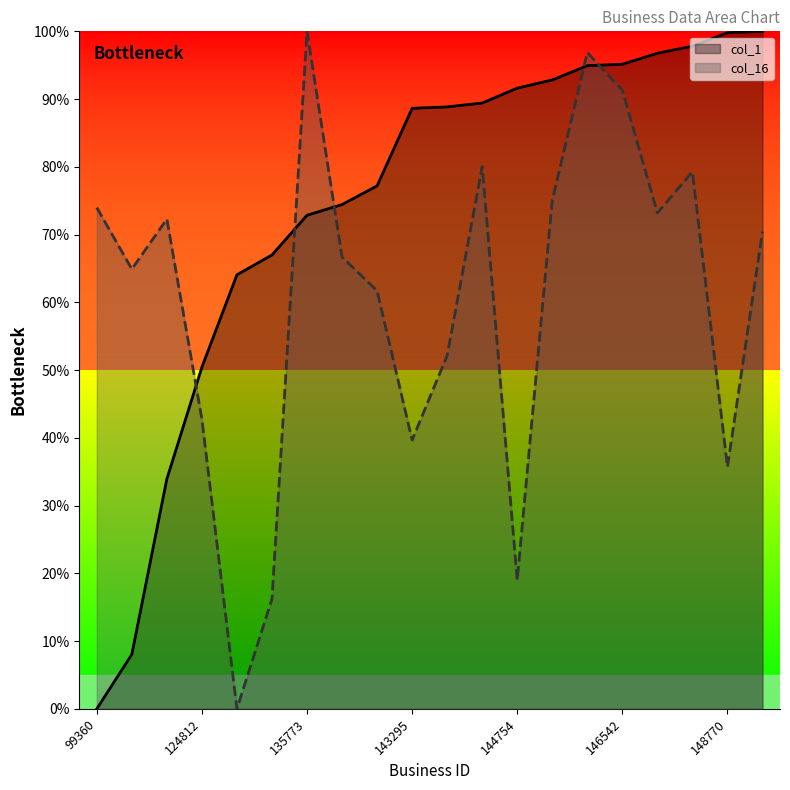

The value of col_16 at 131526 is 0.0. True or false?

True